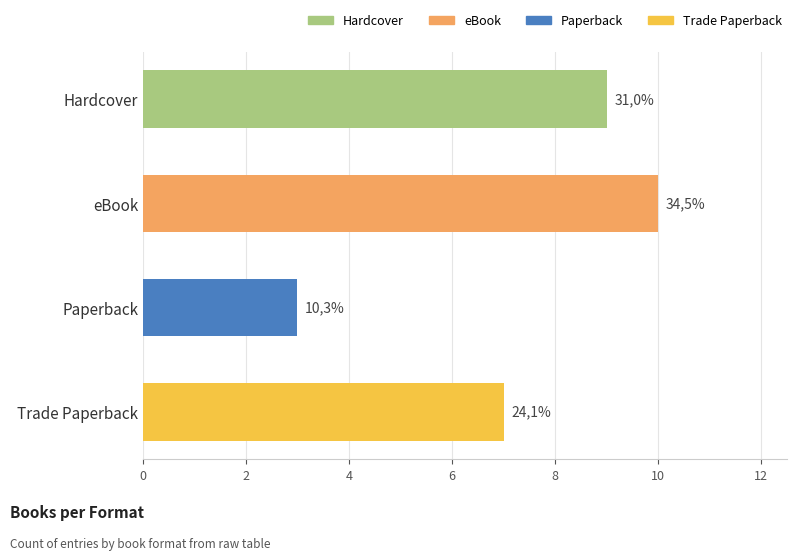

What is the ratio of the value at eBook to the value at Hardcover?

1.1